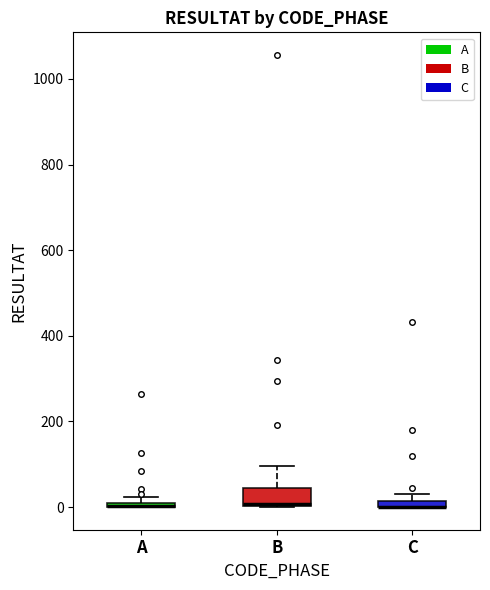

Comparing the boxes themselves (not the whiskers), which one is the tallest?

B